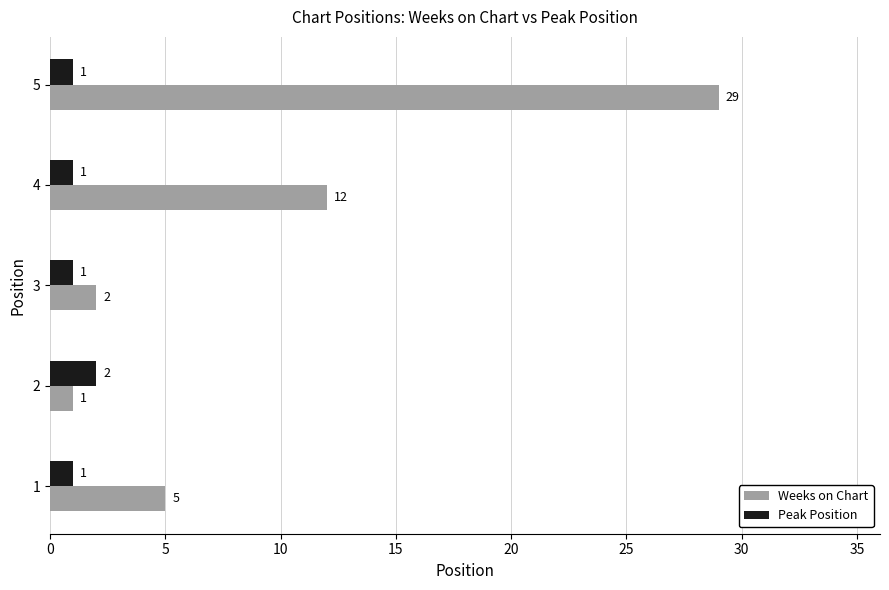

What is the spread (max minus min) of values at 5?

28